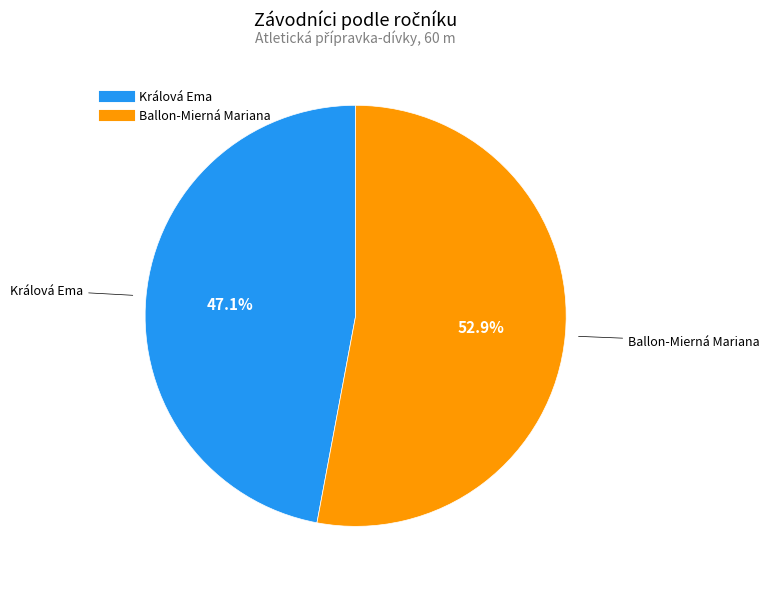

Combined, do Ballon-Mierná Mariana and Králová Ema account for over 50%?

Yes